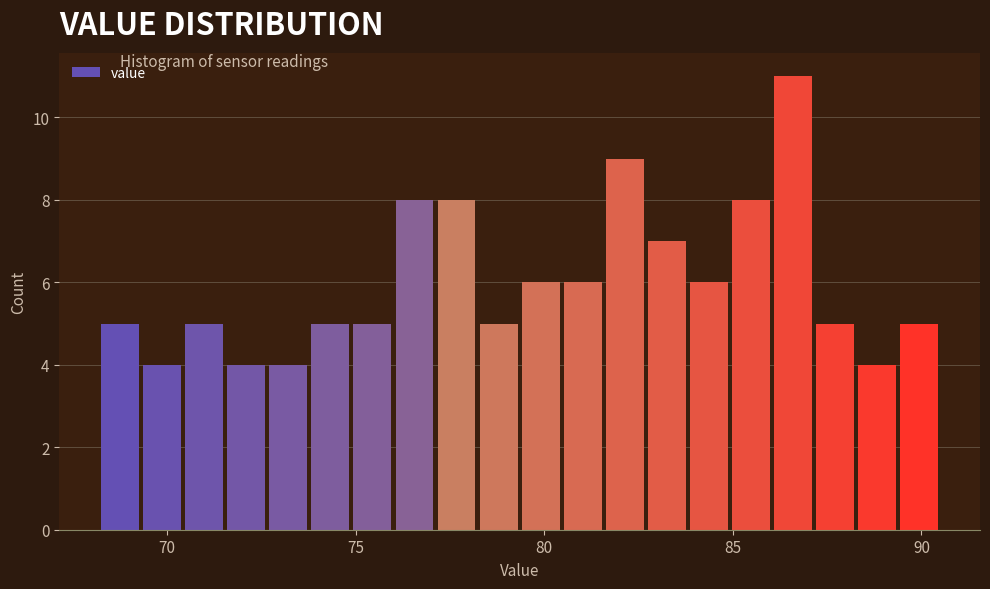

Read against the x-axis, roughly where is the centre of the tallest bar?

86.5